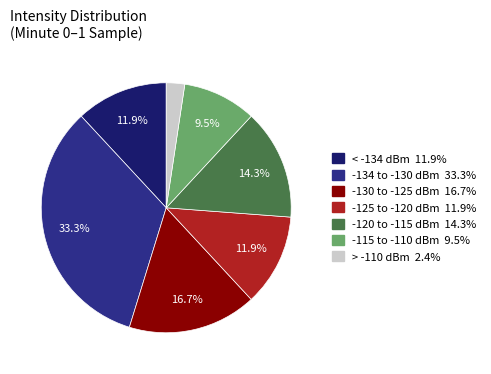

Does any single category account for the majority?

No